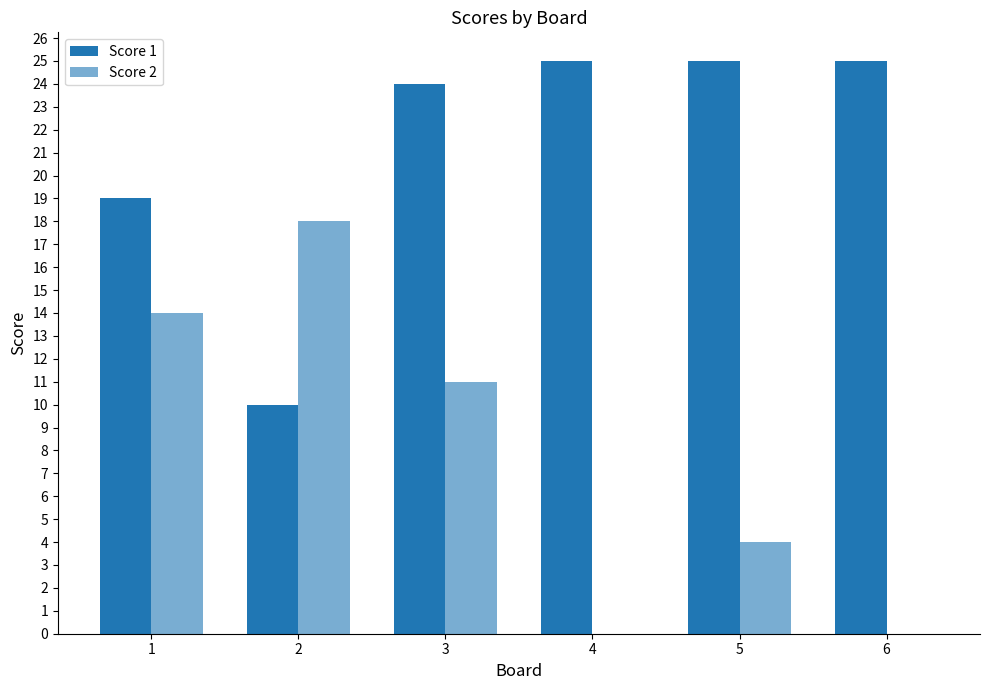

At which category does the chart reach its peak across all series?

4